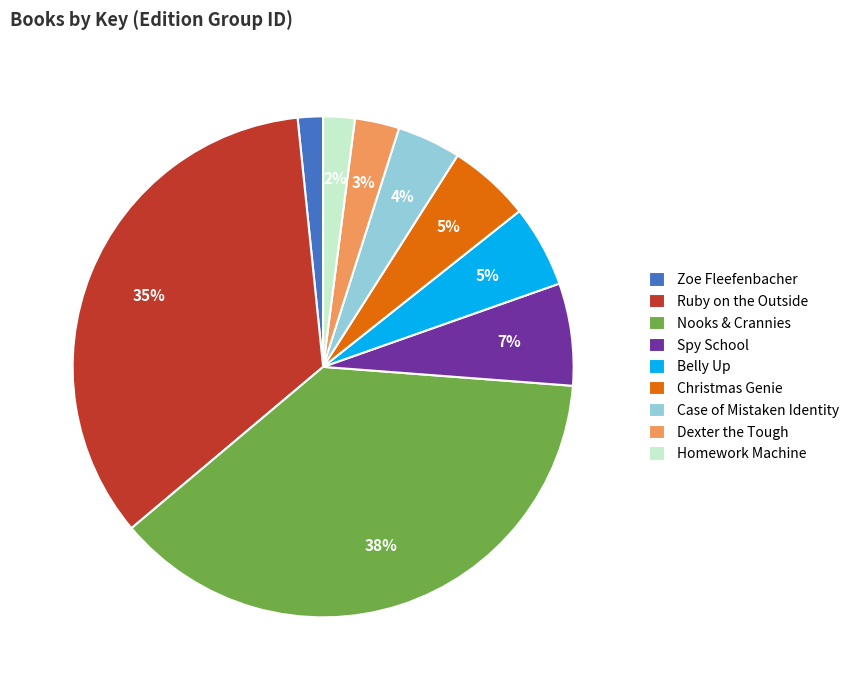

To the nearest percent, what is the average slice percentage?

11%